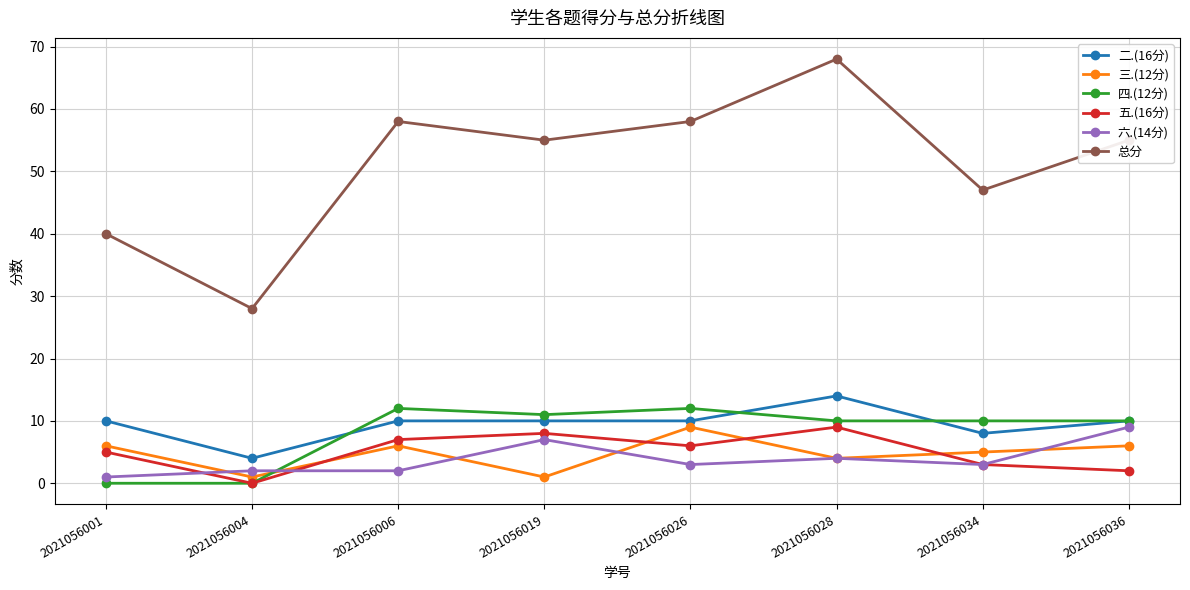

What is the maximum value shown in the chart?

68